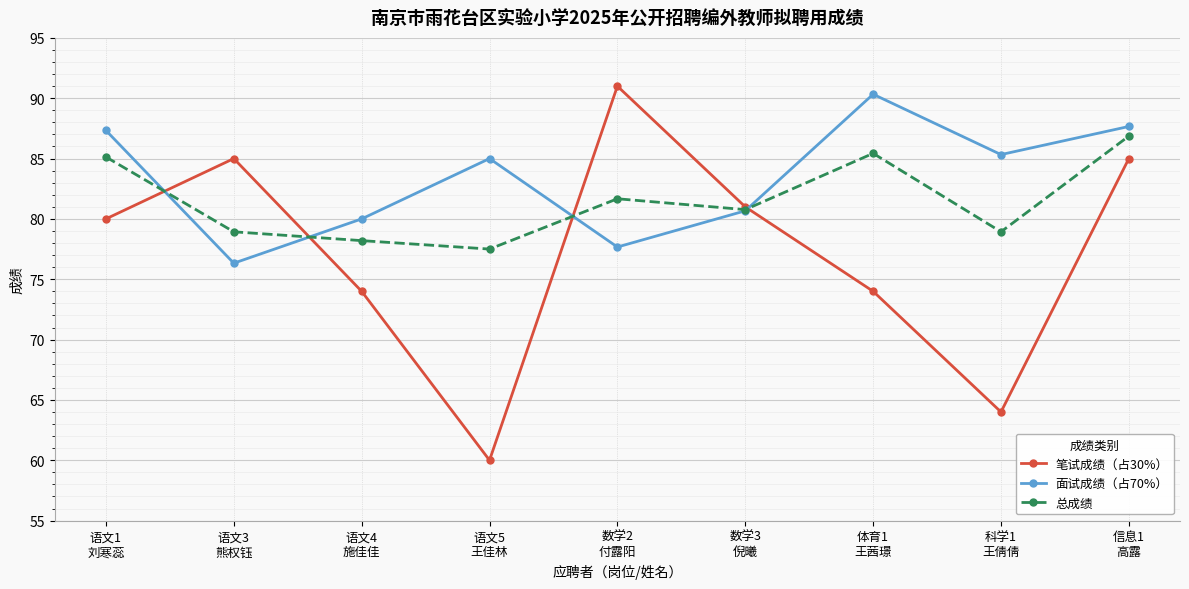

What is the sum of the 面试成绩（占70%） values at 数学3
倪曦 and 语文4
施佳佳?

160.7